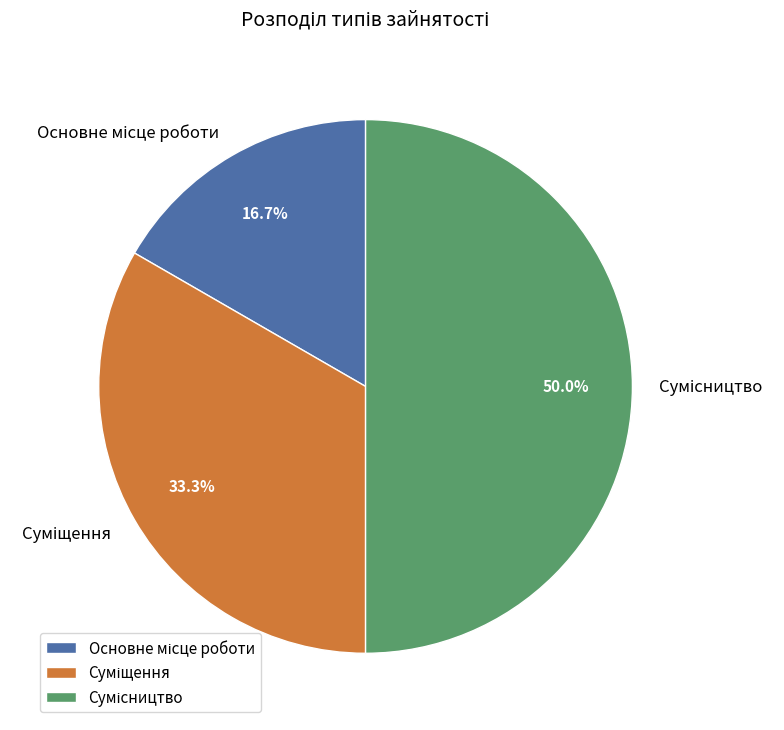

The Сумісництво slice represents 50% of the pie. True or false?

True